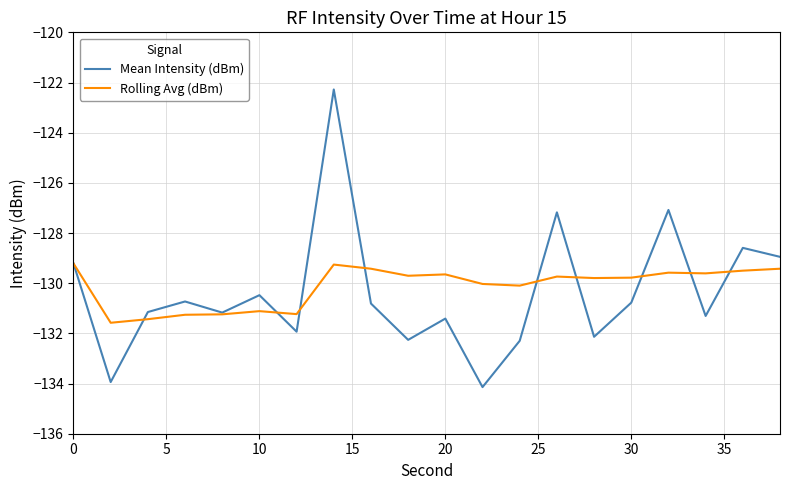

List the series in order of their peak value, lowest first.

Rolling Avg (dBm), Mean Intensity (dBm)